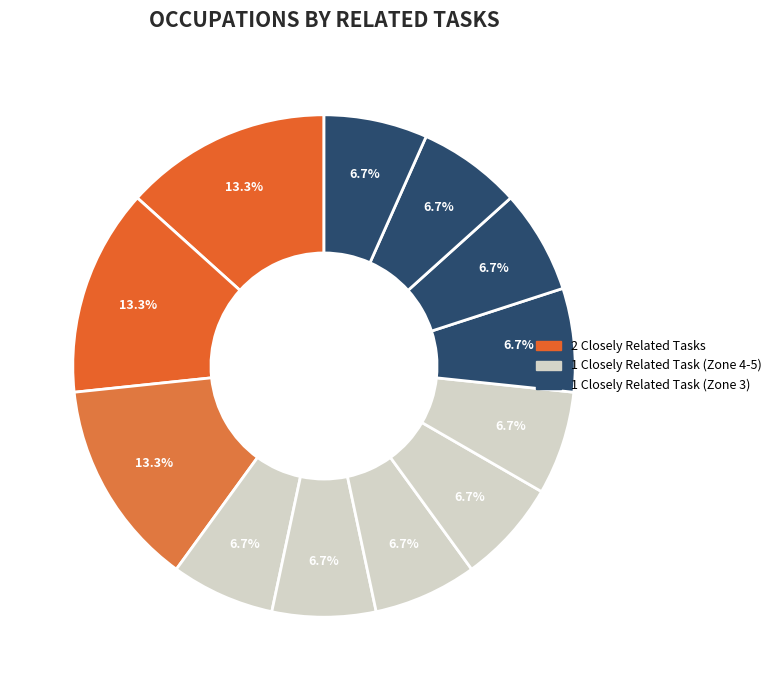

Count the number of slices in the pie.

12